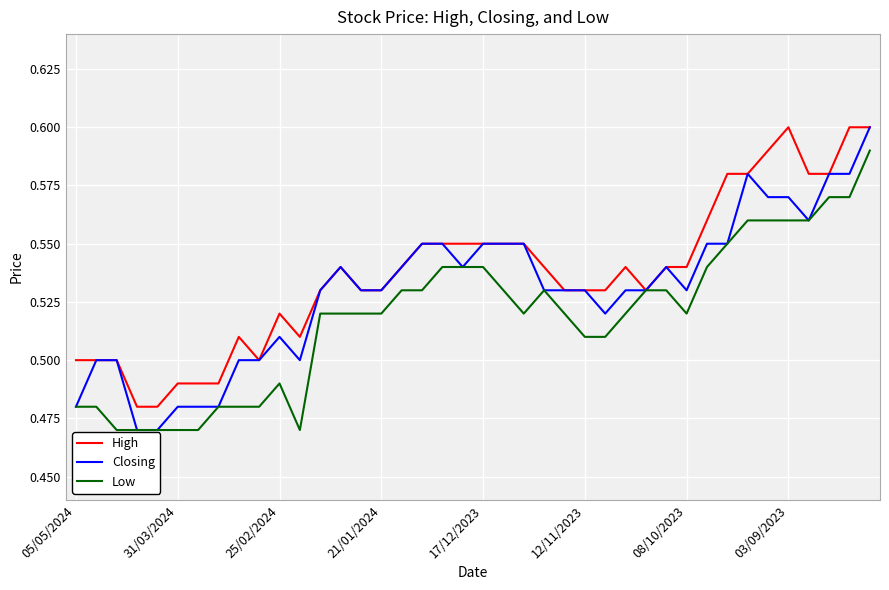

Which series has the widest spread of values?

Closing